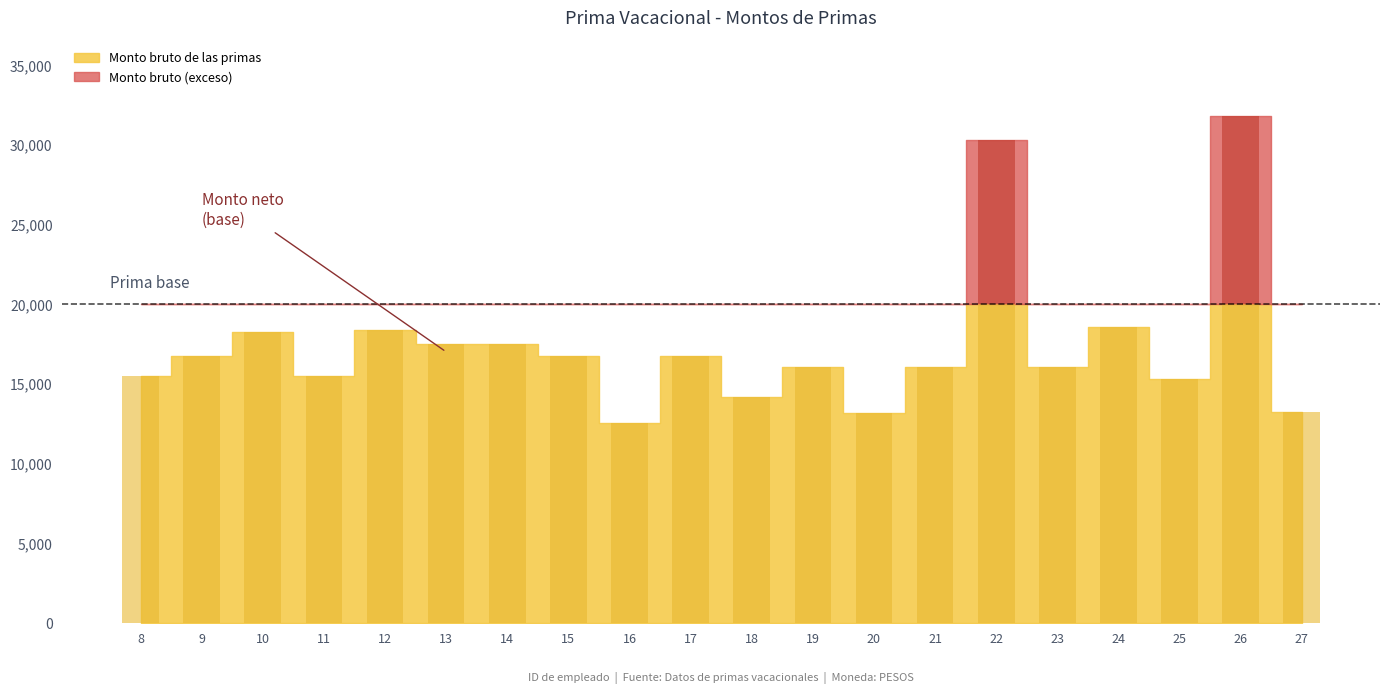

Between 15 and 24, which series saw the biggest shift?

Monto bruto de las primas